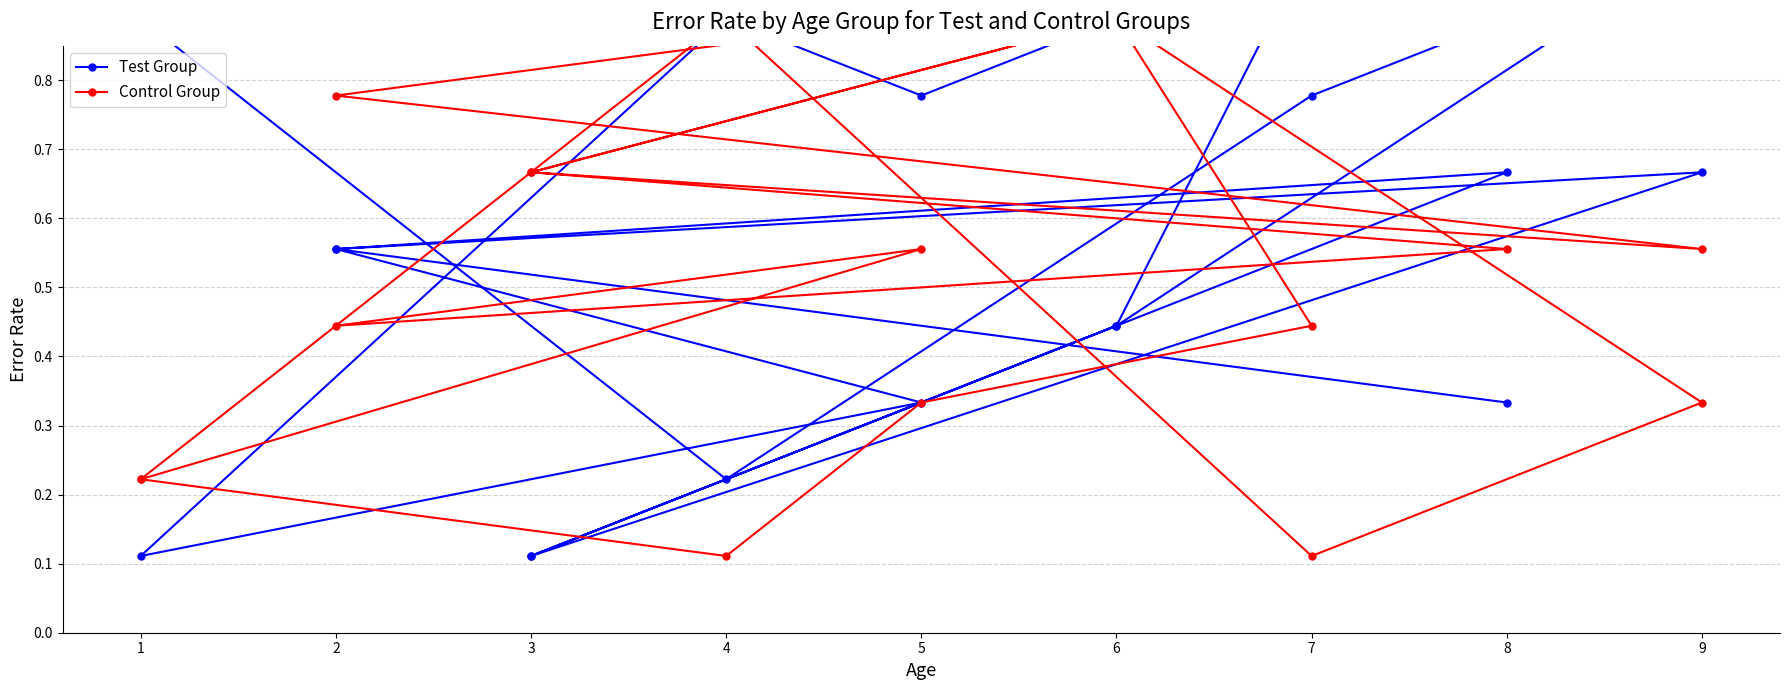

What is the value of the Test Group point at the 8th from the left?

0.6